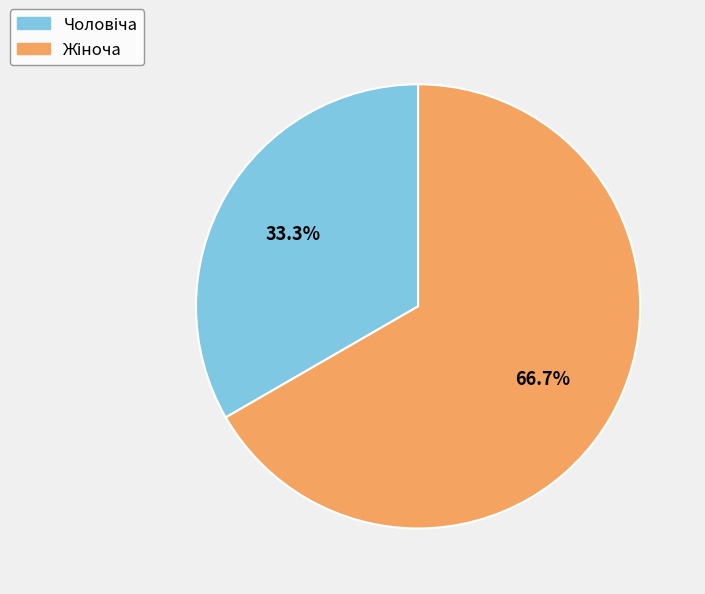

How many slices are in this pie chart?

2